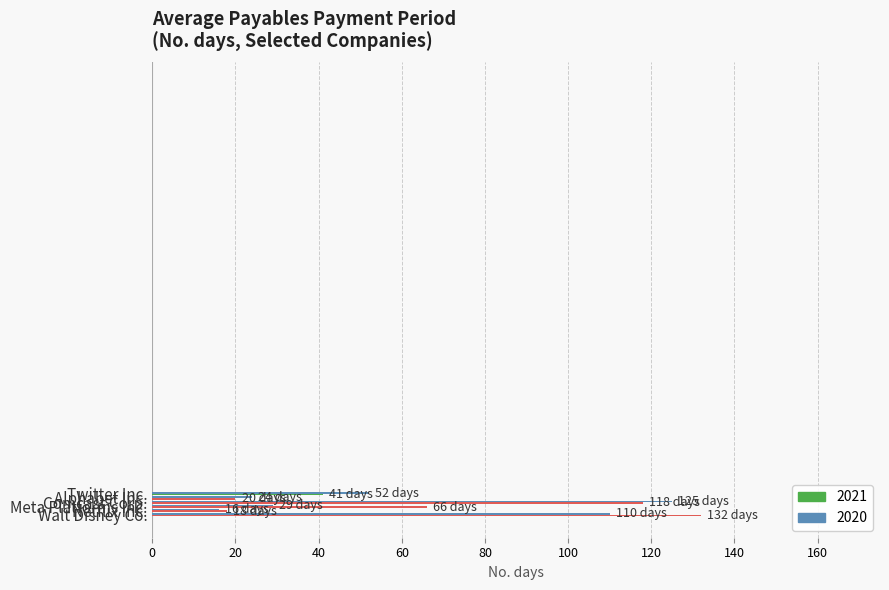

What is the spread (max minus min) of values at Meta Platforms Inc.?

37